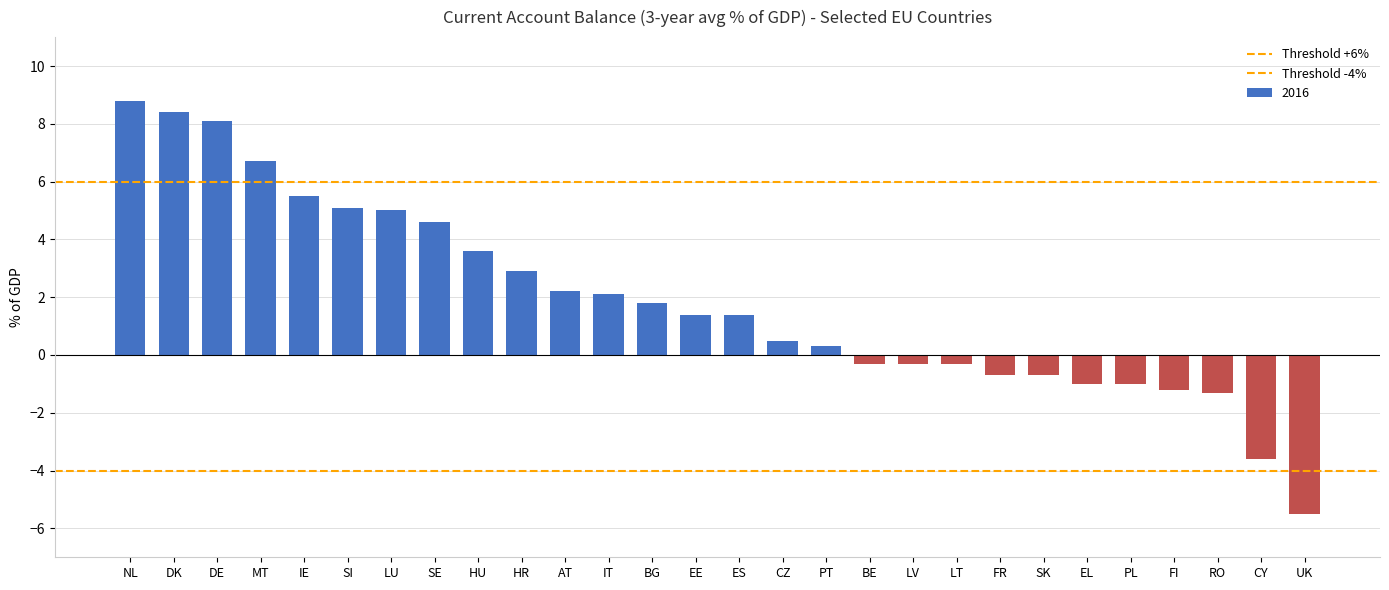

How many negative values are there?

11